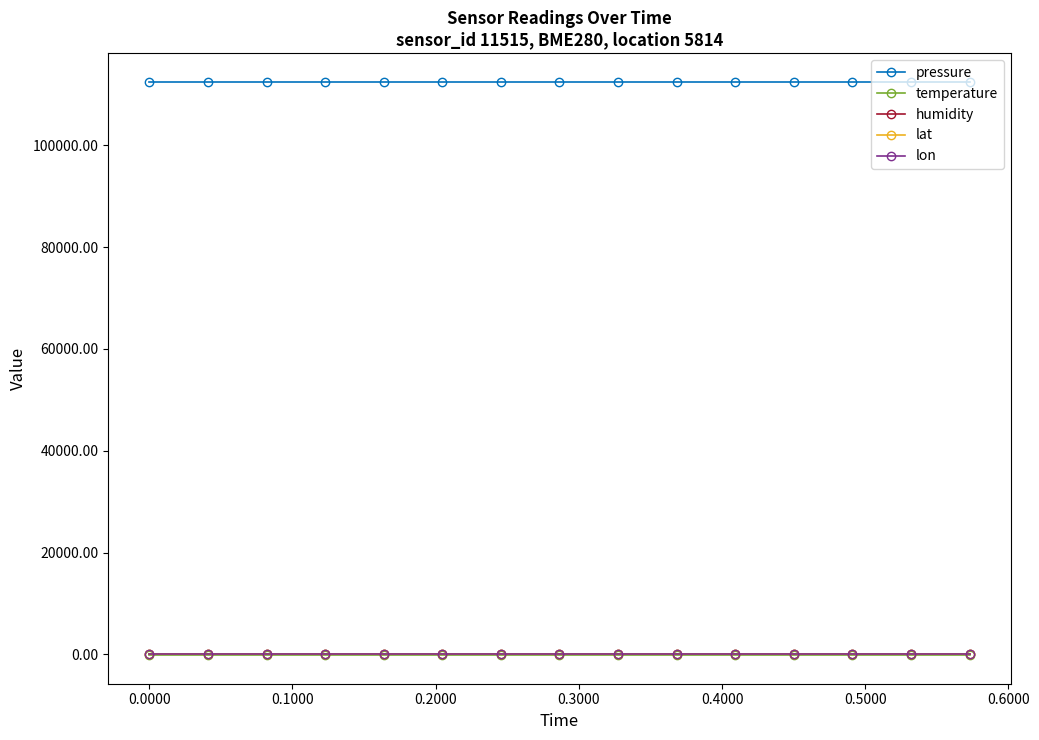

True or false: pressure and lon intersect in this chart.

False